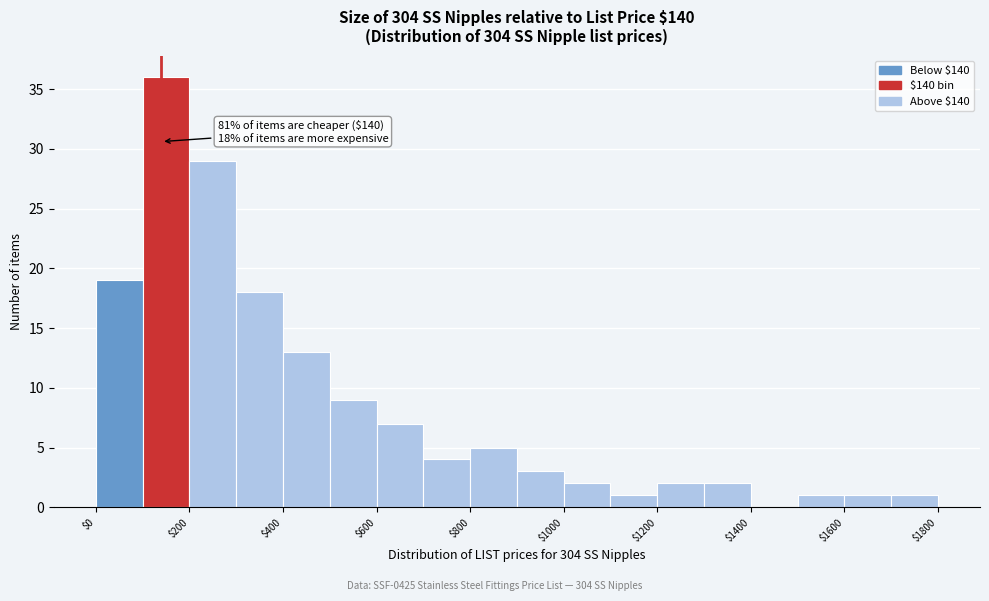

Which range on the x-axis has the tallest bar?

100 to 200